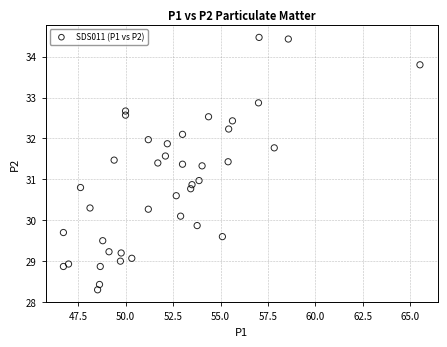

What is the range of X values (max minus min)?

18.8